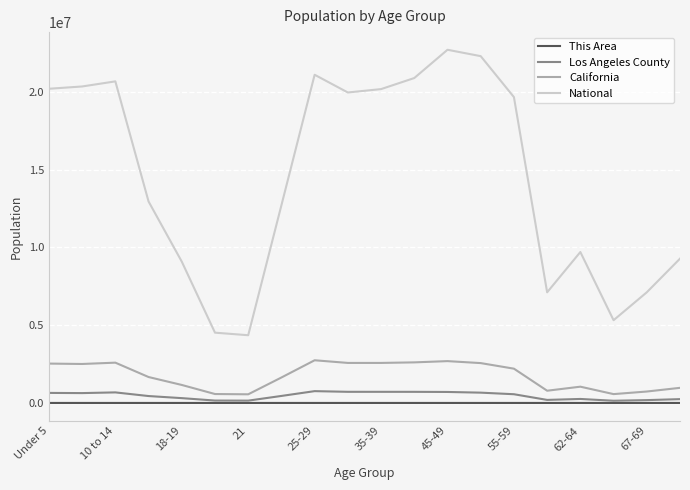

Does the chart display data point markers on the line(s)?

No